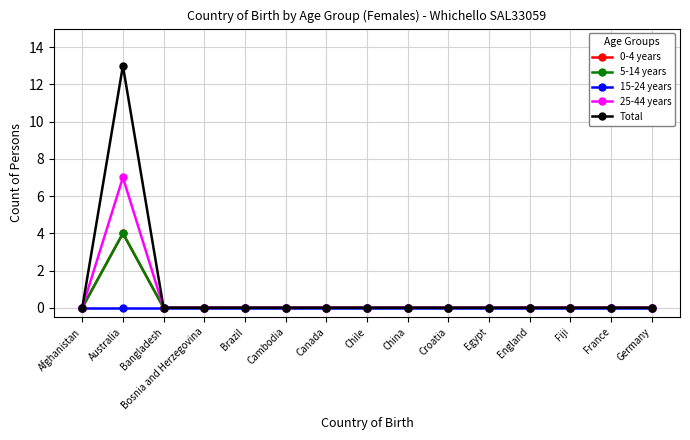

What is the highest value of the 5-14 years series?

4